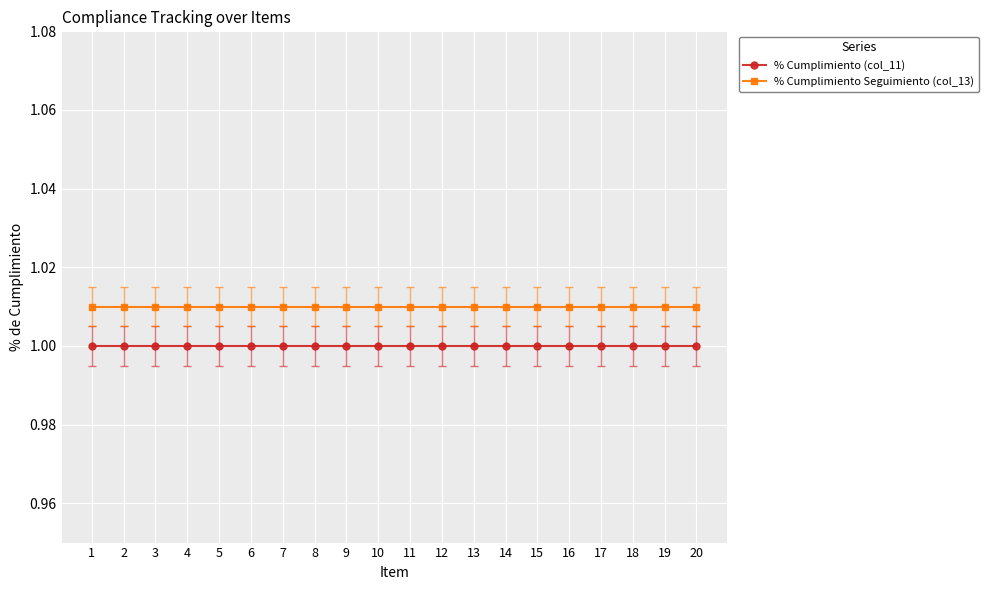

What is the sum of the % Cumplimiento (col_11) values at 1 and 7?

2.0